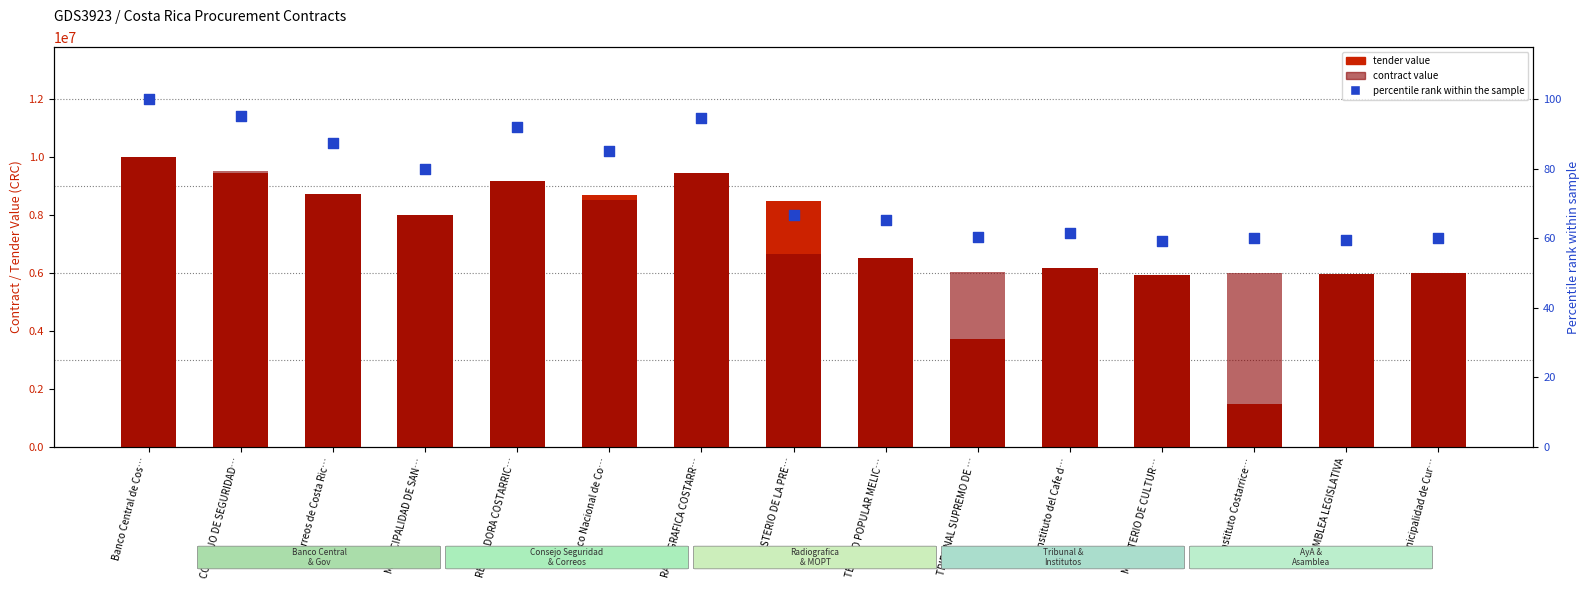

What is the total value across all series at Instituto Costarrice…?

7499737.3